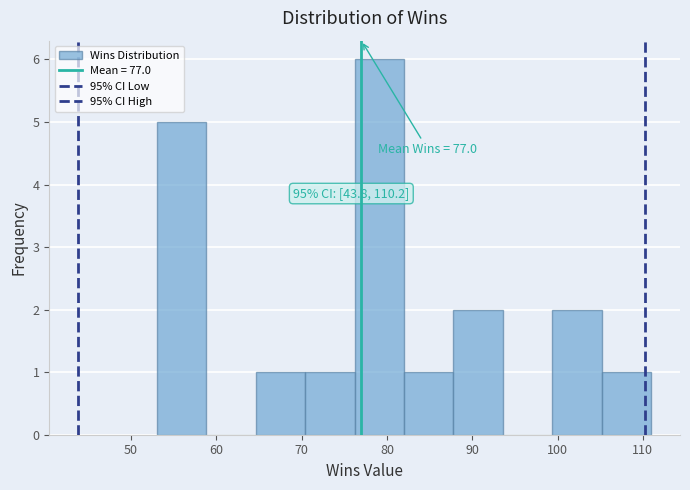

Which range on the x-axis has the tallest bar?

76.2 to 82.0